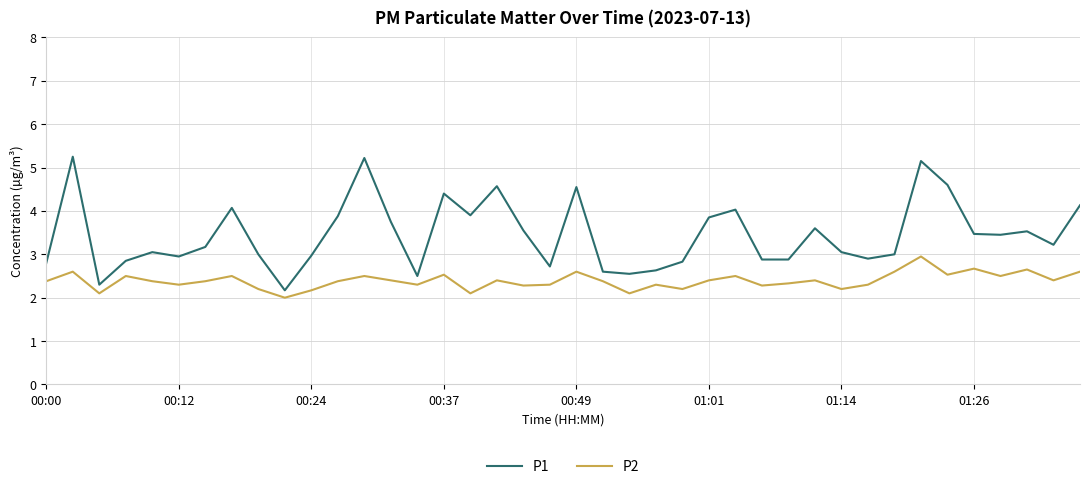

What is the average value of the P2 series?

2.4